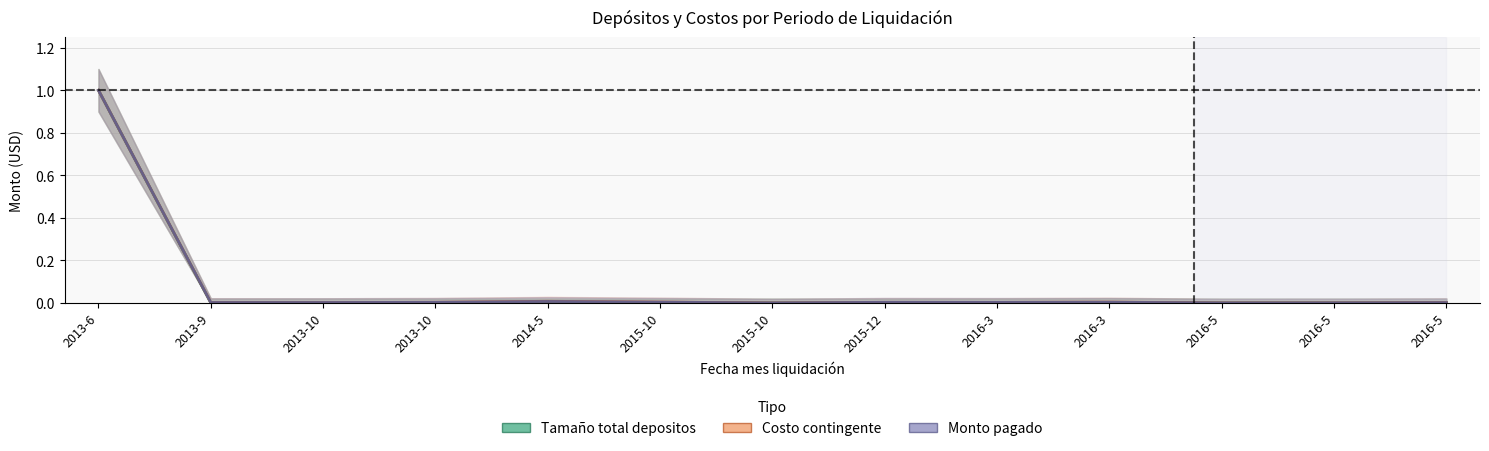

At 2013-6, list the series in order from smallest to largest.

Tamaño total depositos, Costo contingente, Monto pagado